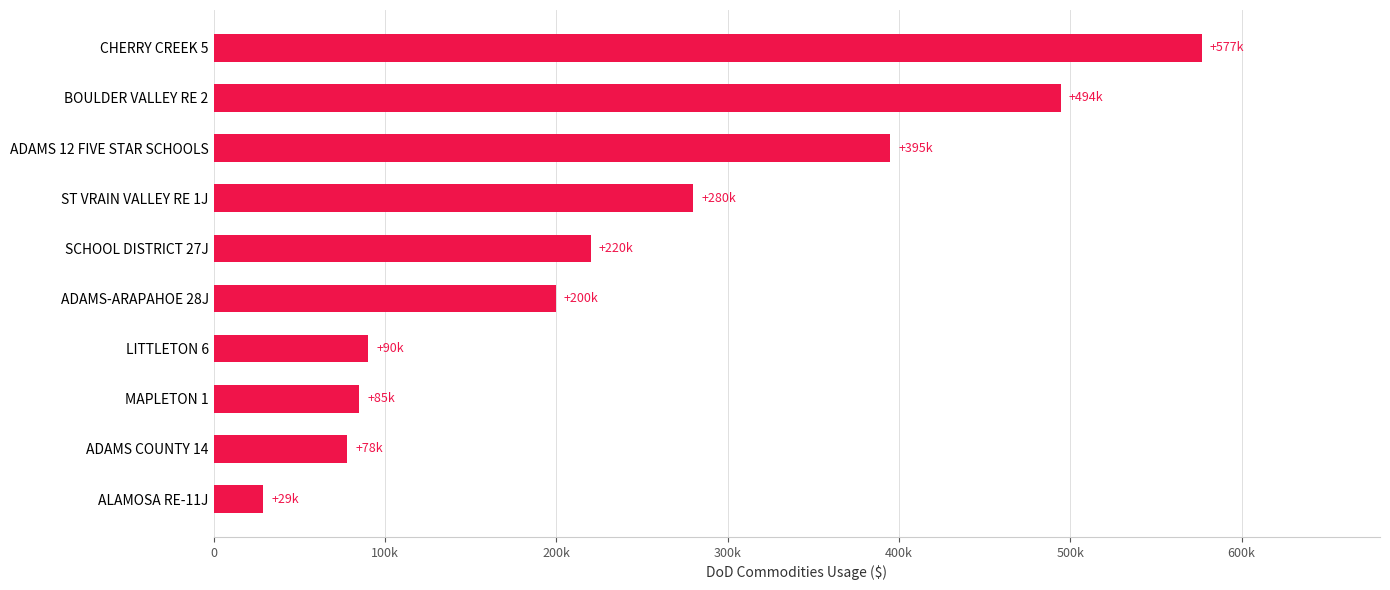

At which label is the value closest to 302943?

ST VRAIN VALLEY RE 1J